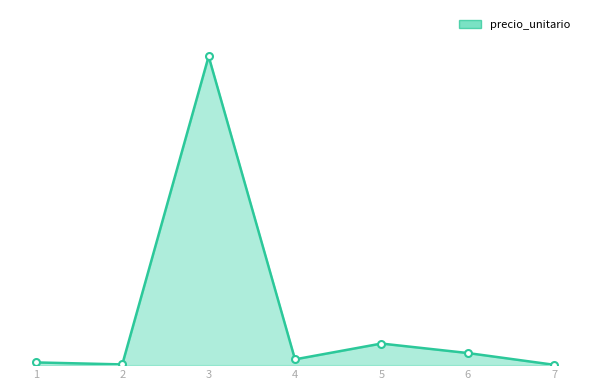

How many points are higher than both their immediate neighbors (excluding endpoints)?

2